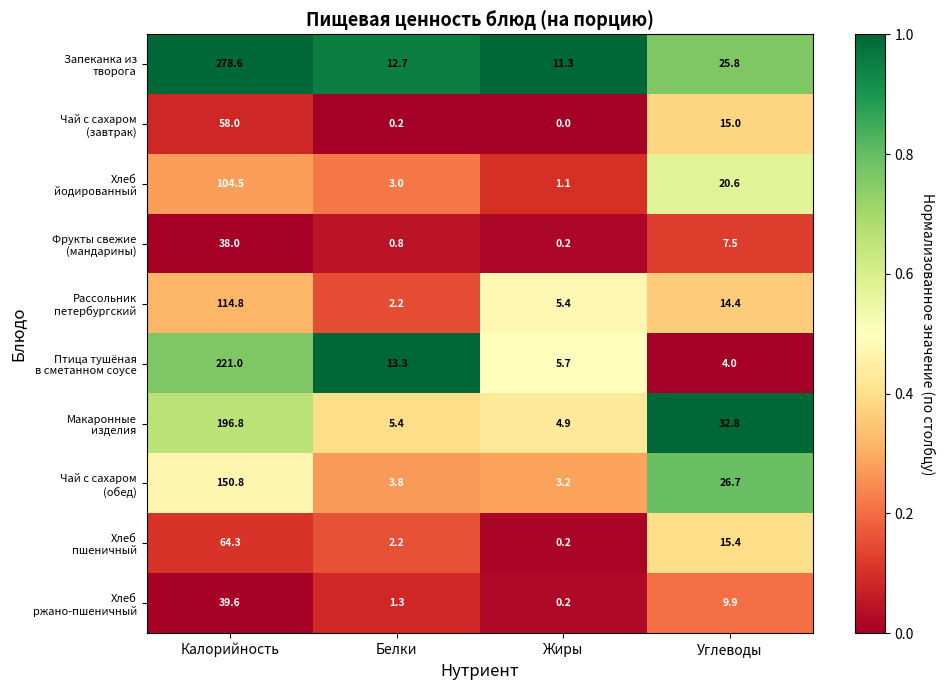

What is the difference between the highest and lowest values at Белки?

13.1